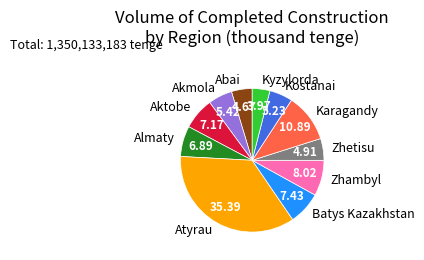

Is Aktobe the majority of the pie?

No